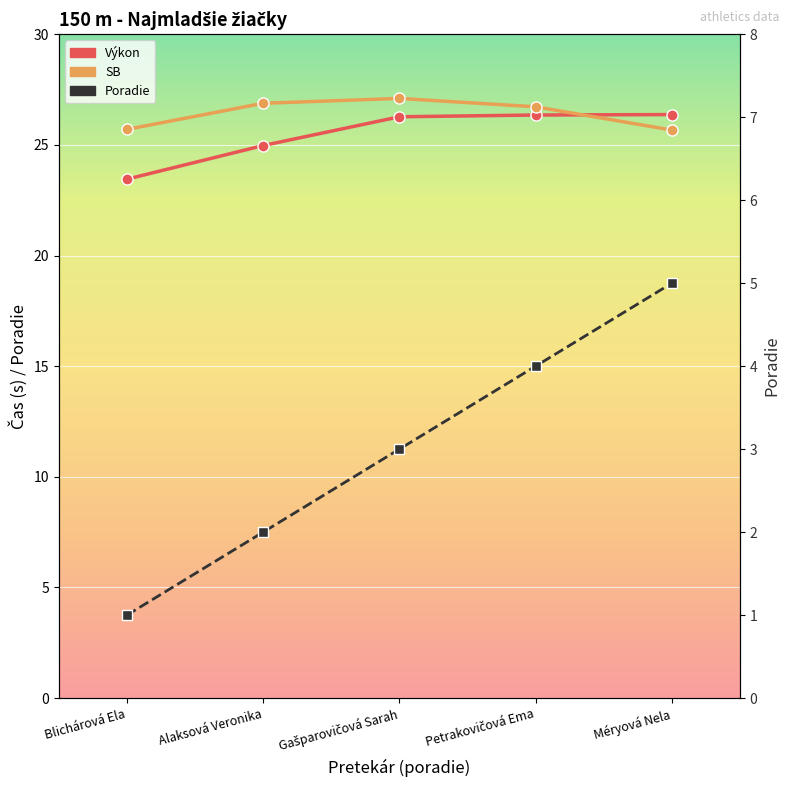

Reading left to right, what are all the values shown in this chart?

Výkon: Blichárová Ela=23.4	Alaksová Veronika=25.0	Gašparovičová Sarah=26.3	Petrakovičová Ema=26.4	Méryová Nela=26.4
SB: Blichárová Ela=25.7	Alaksová Veronika=26.9	Gašparovičová Sarah=27.1	Petrakovičová Ema=26.7	Méryová Nela=25.7
Poradie: Blichárová Ela=1.0	Alaksová Veronika=2.0	Gašparovičová Sarah=3.0	Petrakovičová Ema=4.0	Méryová Nela=5.0